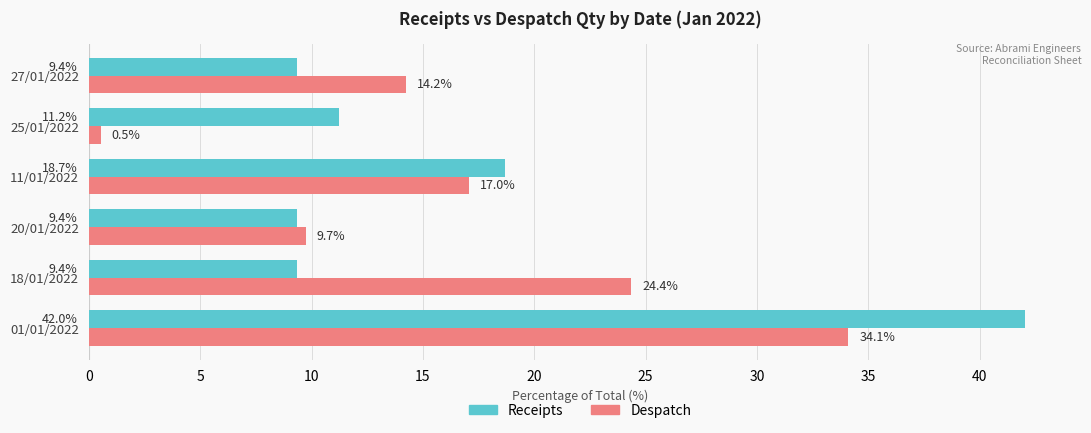

Which series has the largest range (max minus min)?

Despatch